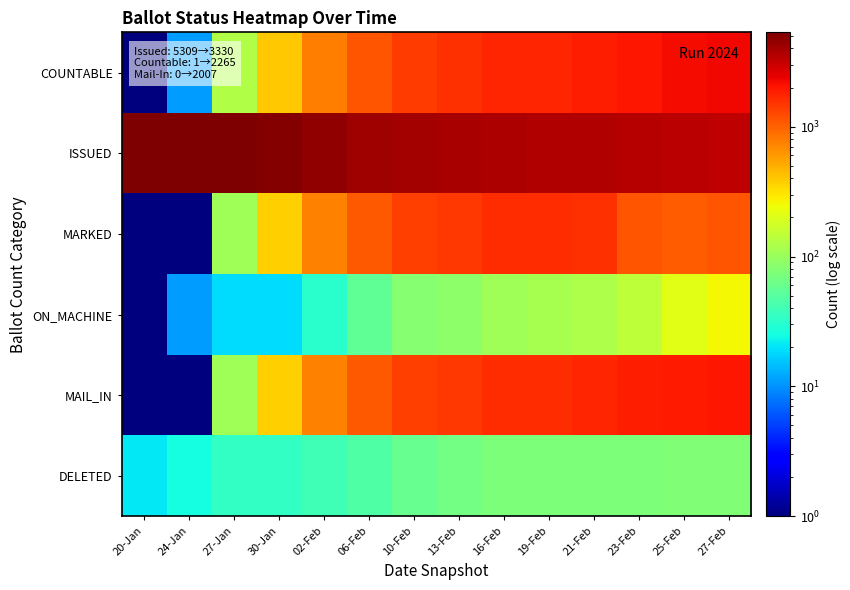

At which category is the sum across all series the highest?

27-Feb